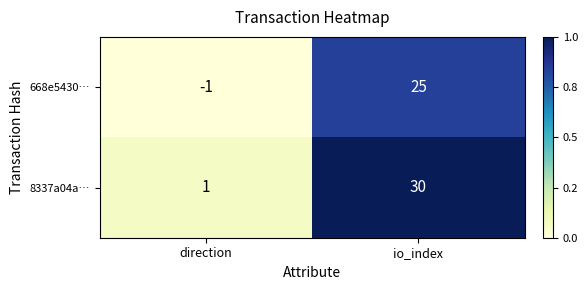

How many positive values does the 668e5430… series have?

1